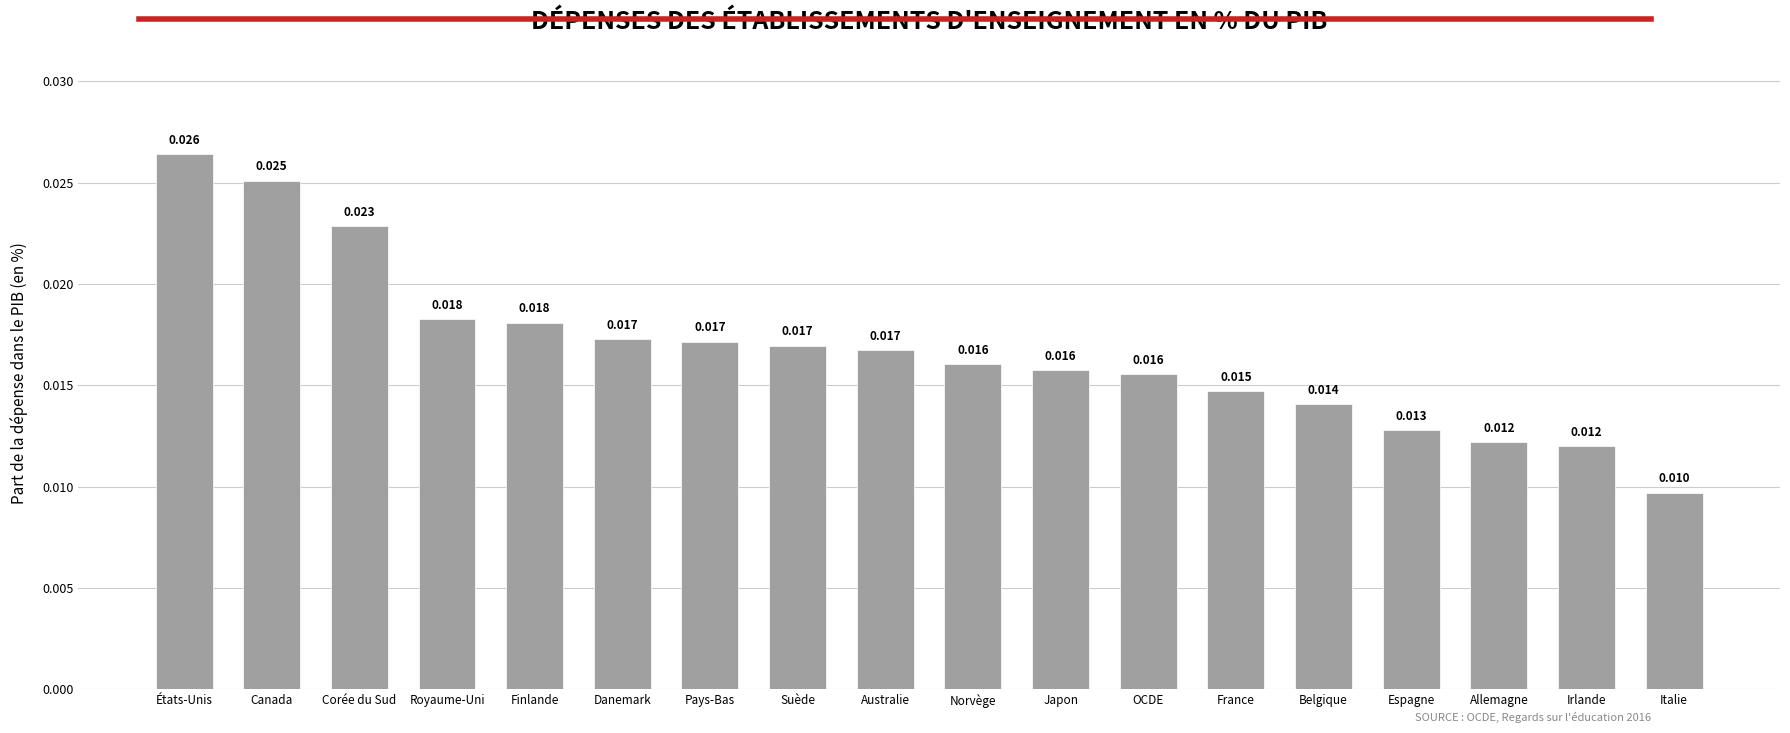

What position from the right is Espagne?

4